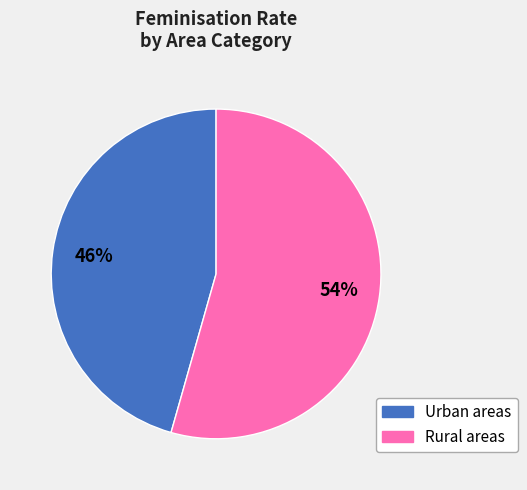

To the nearest percent, what is the average slice percentage?

50%